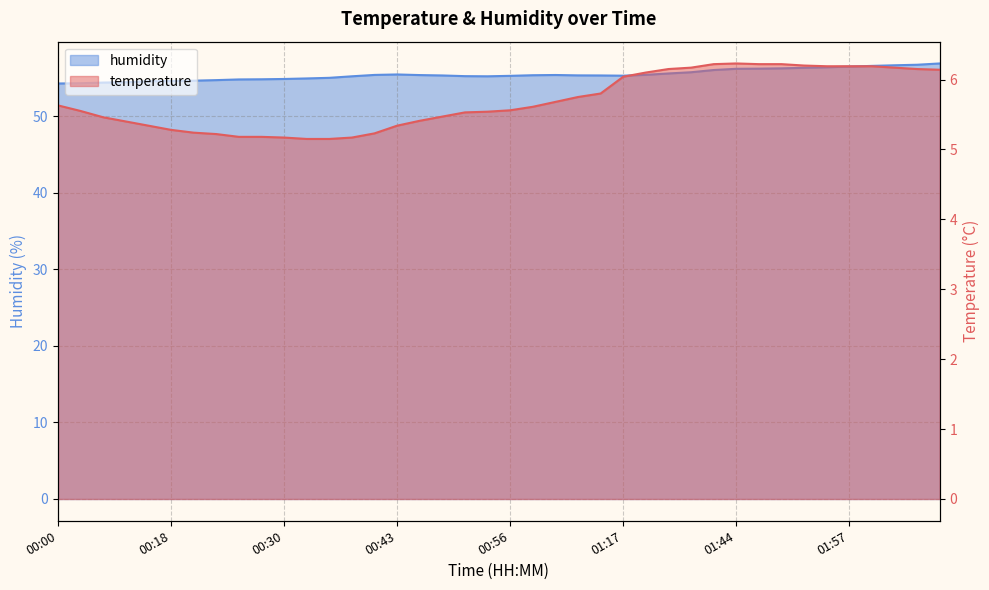

Reading right to left, list all the values displayed in this chart.

temperature: 02:07=6.1	02:04=6.2	02:02=6.2	01:59=6.2	01:57=6.2	01:54=6.2	01:52=6.2	01:49=6.2	01:47=6.2	01:44=6.2	01:41=6.2	01:33=6.2	01:31=6.2	01:23=6.1	01:17=6.0	01:06=5.8	01:03=5.8	01:01=5.7	00:58=5.6	00:56=5.6	00:53=5.5	00:51=5.5	00:48=5.5	00:45=5.4	00:43=5.3	00:40=5.2	00:38=5.2	00:35=5.2	00:33=5.2	00:30=5.2	00:28=5.2	00:25=5.2	00:23=5.2	00:20=5.2	00:18=5.3	00:15=5.3	00:10=5.4	00:08=5.5	00:03=5.5	00:00=5.6
humidity: 02:07=56.9	02:04=56.8	02:02=56.7	01:59=56.6	01:57=56.5	01:54=56.4	01:52=56.4	01:49=56.3	01:47=56.2	01:44=56.2	01:41=56.1	01:33=55.8	01:31=55.6	01:23=55.4	01:17=55.3	01:06=55.4	01:03=55.4	01:01=55.4	00:58=55.4	00:56=55.3	00:53=55.2	00:51=55.3	00:48=55.4	00:45=55.4	00:43=55.5	00:40=55.4	00:38=55.2	00:35=55.0	00:33=55.0	00:30=54.9	00:28=54.9	00:25=54.8	00:23=54.8	00:20=54.7	00:18=54.6	00:15=54.6	00:10=54.5	00:08=54.4	00:03=54.3	00:00=54.3